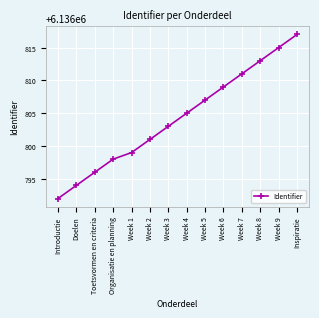

How many data points does each series have?

14